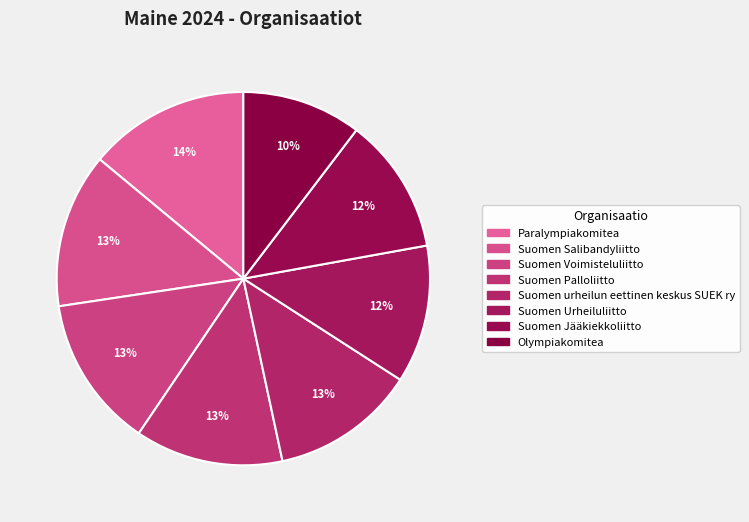

How much of the chart is everything except Suomen urheilun eettinen keskus SUEK ry?

87.5%